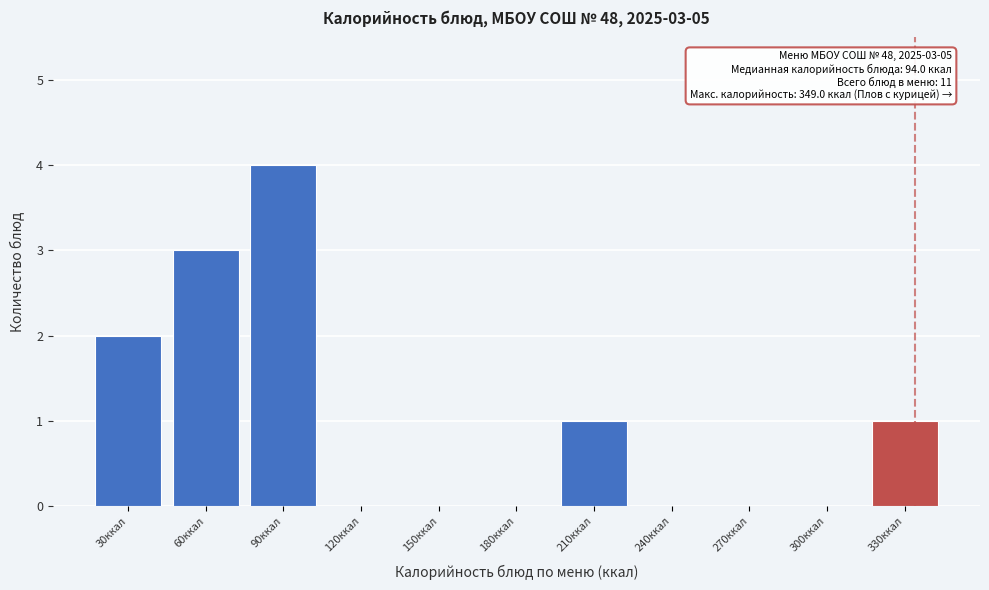

Reading left to right, list all the values displayed in this chart.

30ккал=2	60ккал=3	90ккал=4	120ккал=0	150ккал=0	180ккал=0	210ккал=1	240ккал=0	270ккал=0	300ккал=0	330ккал=1